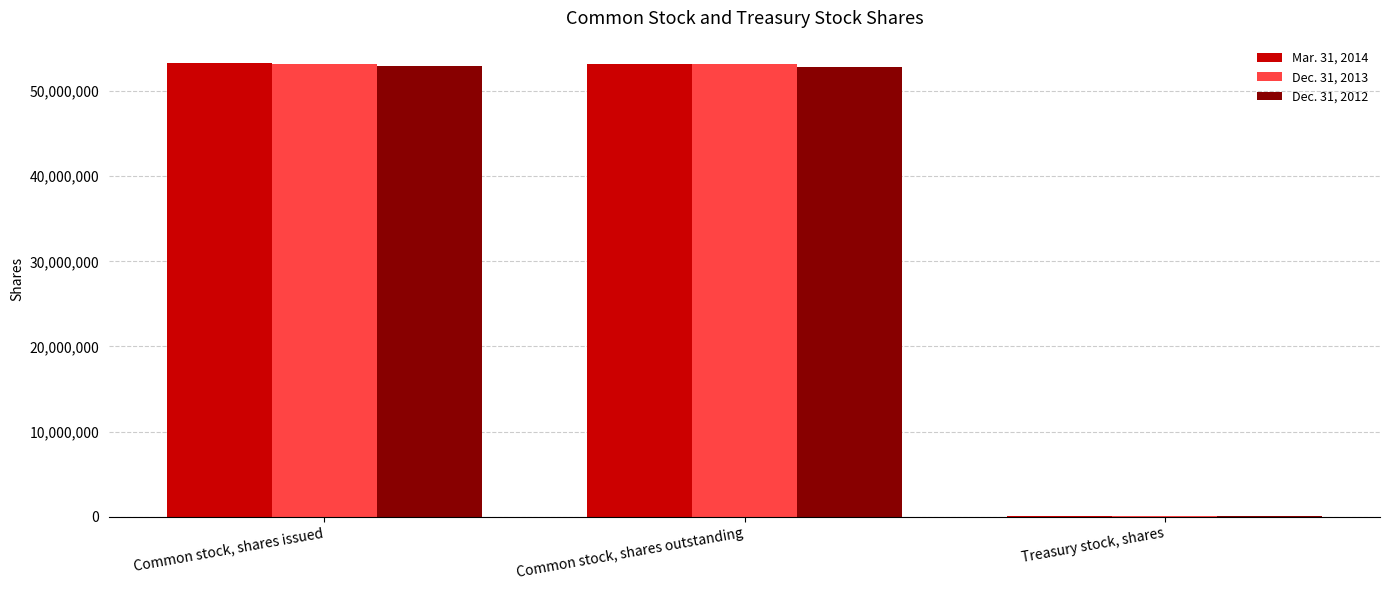

Does the chart contain stacked bars?

No